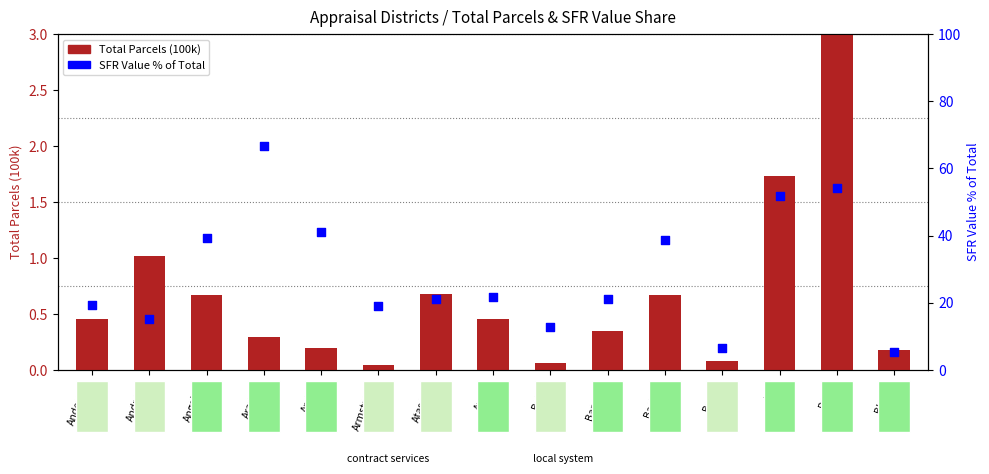

Which series has the largest total across all categories?

SFR Value % of Total